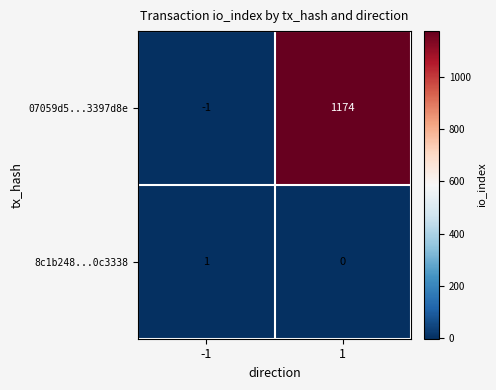

What is the maximum value for 07059d5...3397d8e?

1174